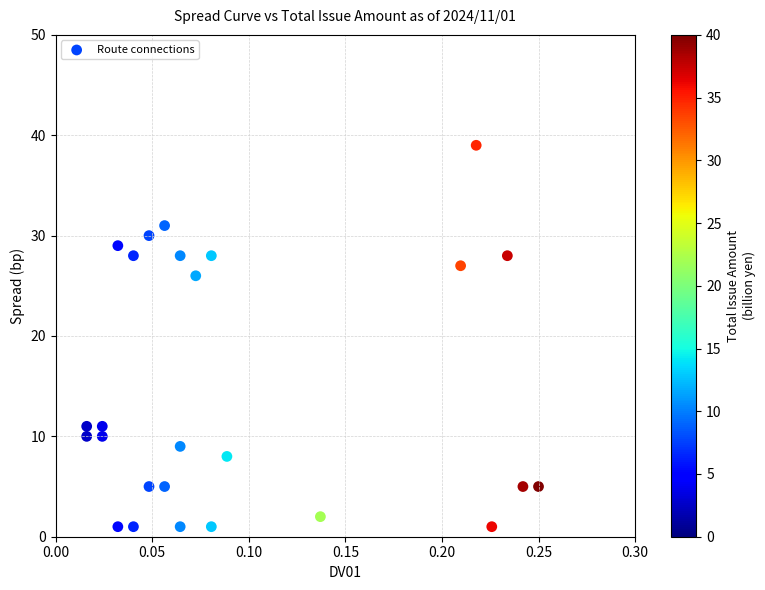

What is the range of Y values (max minus min)?

38